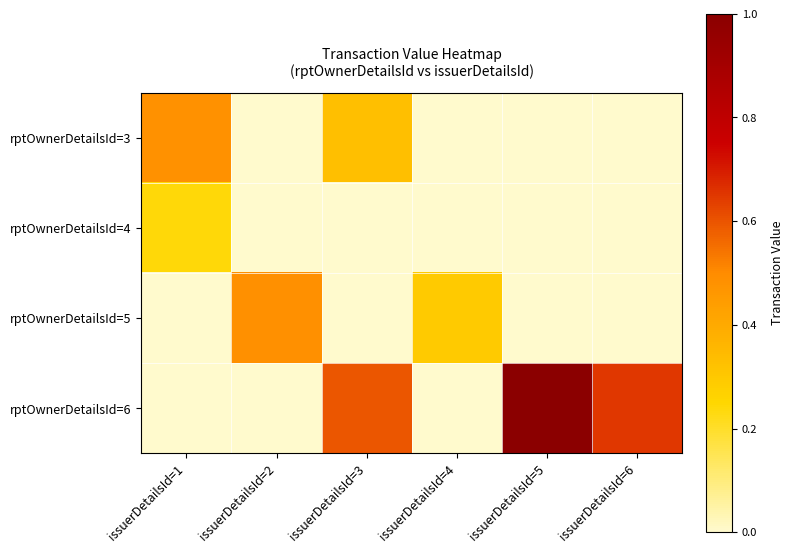

Reading left to right, transcribe all the data shown in this chart.

rptOwnerDetailsId=3: issuerDetailsId=1=0.5	issuerDetailsId=2=0.0	issuerDetailsId=3=0.3	issuerDetailsId=4=0.0	issuerDetailsId=5=0.0	issuerDetailsId=6=0.0
rptOwnerDetailsId=4: issuerDetailsId=1=0.2	issuerDetailsId=2=0.0	issuerDetailsId=3=0.0	issuerDetailsId=4=0.0	issuerDetailsId=5=0.0	issuerDetailsId=6=0.0
rptOwnerDetailsId=5: issuerDetailsId=1=0.0	issuerDetailsId=2=0.5	issuerDetailsId=3=0.0	issuerDetailsId=4=0.3	issuerDetailsId=5=0.0	issuerDetailsId=6=0.0
rptOwnerDetailsId=6: issuerDetailsId=1=0.0	issuerDetailsId=2=0.0	issuerDetailsId=3=0.6	issuerDetailsId=4=0.0	issuerDetailsId=5=1.0	issuerDetailsId=6=0.7